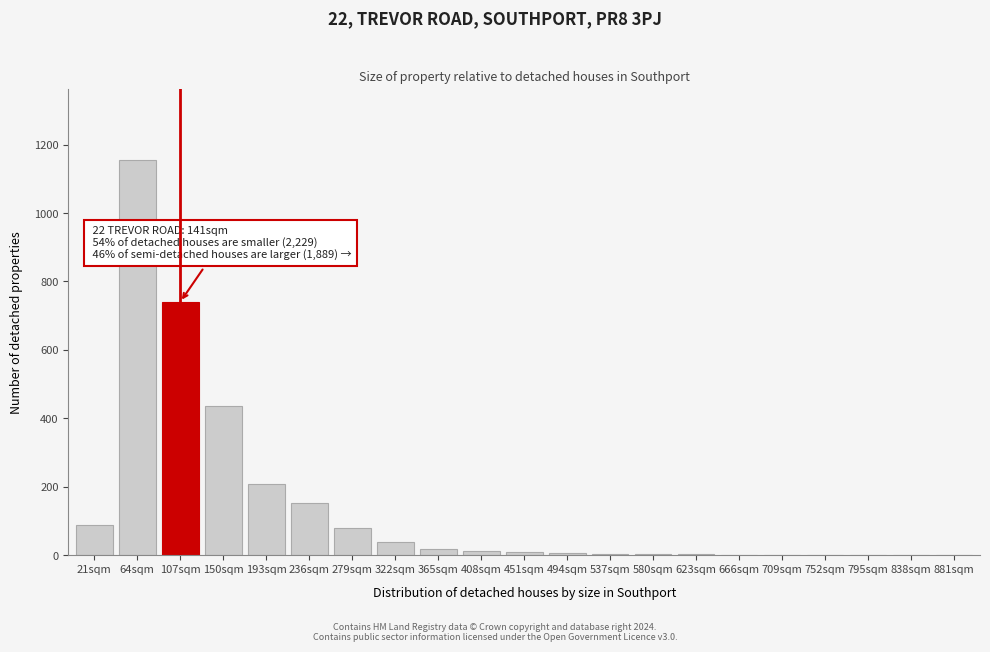

What value does the data have at 279sqm?

79